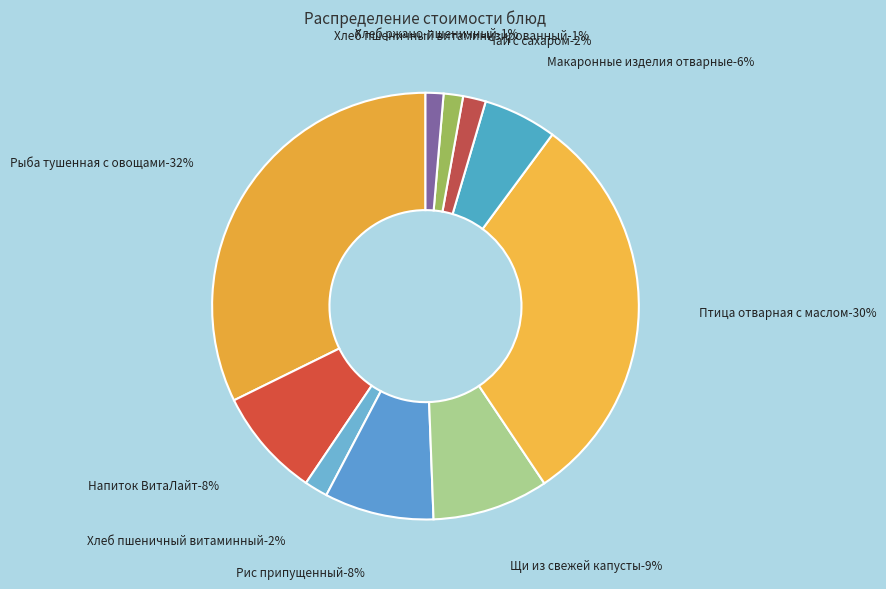

Is there a majority slice in this chart?

No